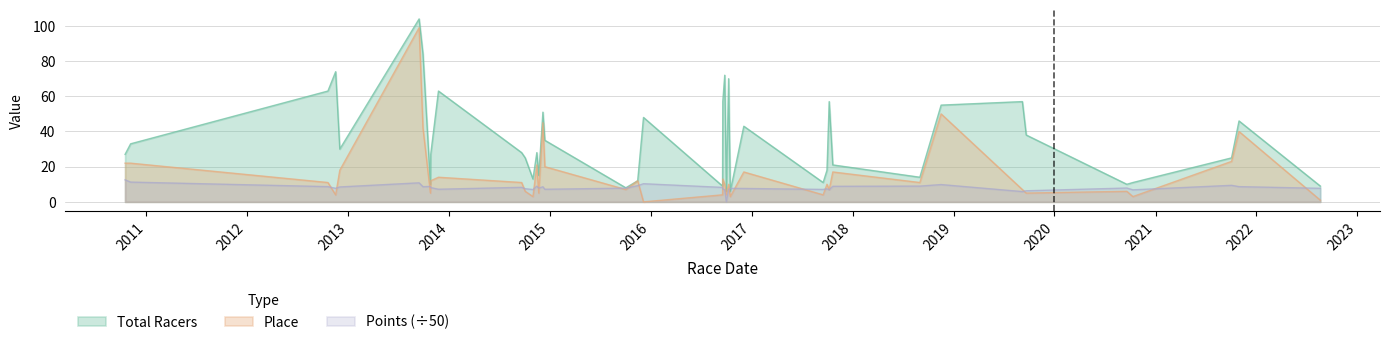

Which series has the largest range (max minus min)?

Place